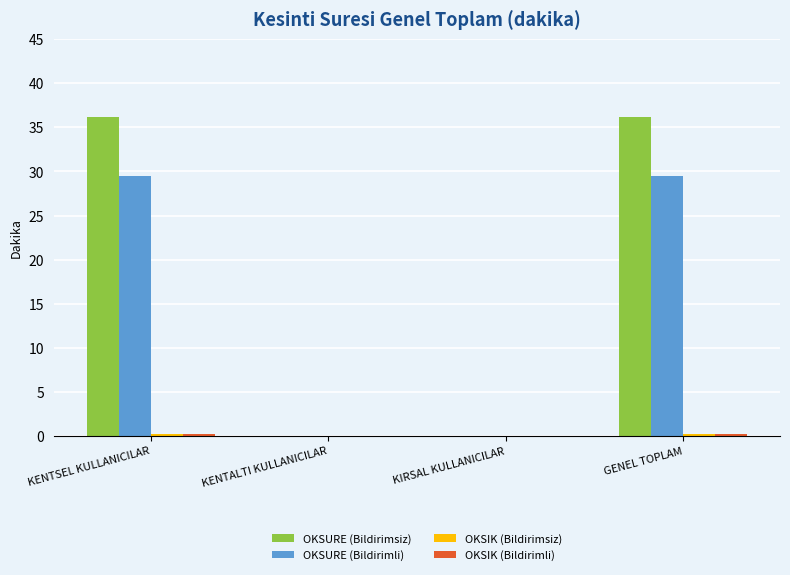

Between KENTSEL KULLANICILAR and KIRSAL KULLANICILAR, which series saw the biggest shift?

OKSURE (Bildirimsiz)